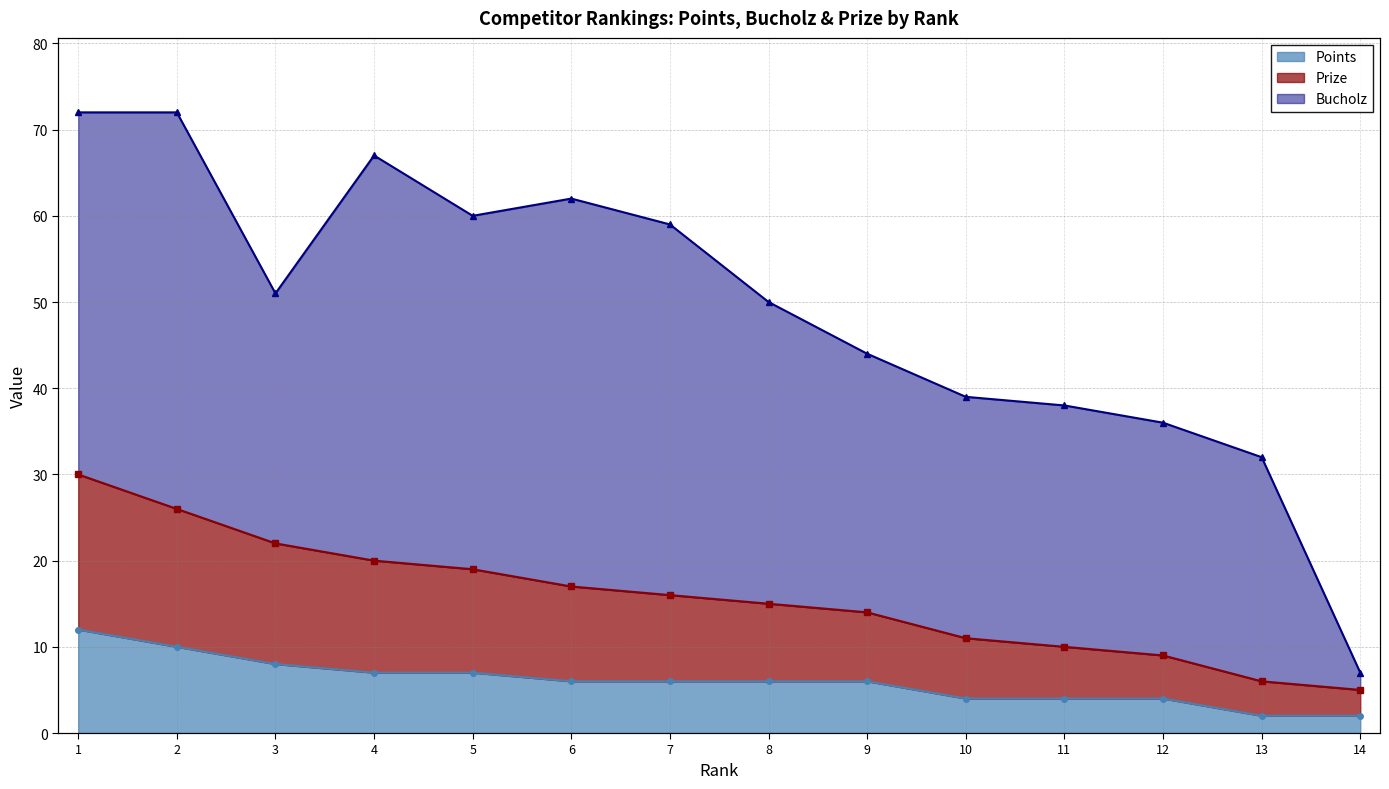

How many values in the Points series are below 6?

5